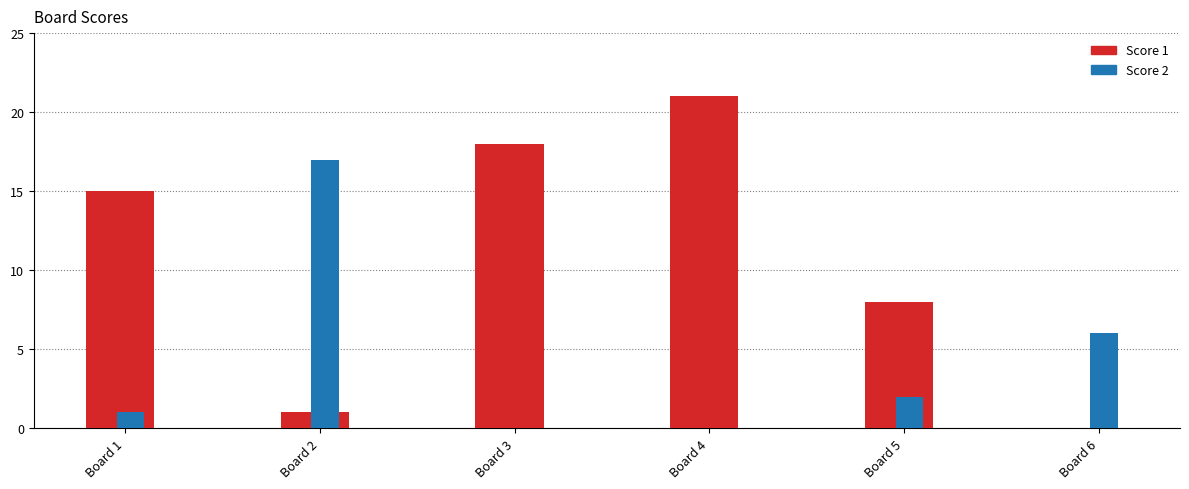

What is the sum of all Score 1 values?

63